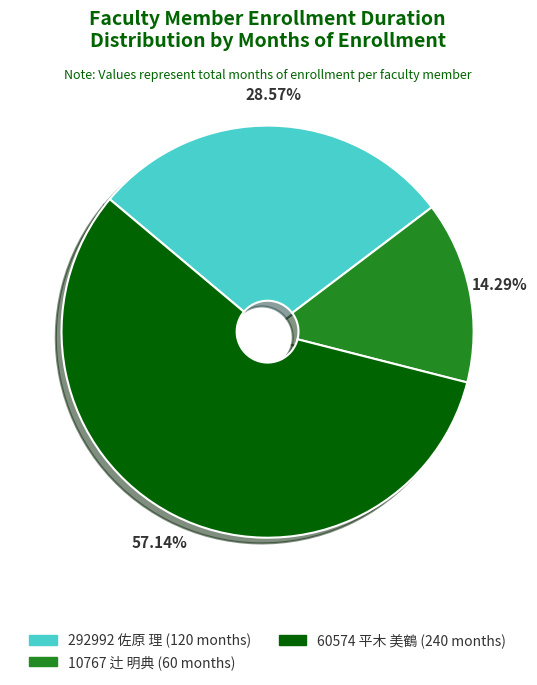

Rank the categories by value from highest to lowest.

60574 平木 美鶴 (240 months), 292992 佐原 理 (120 months), 10767 辻 明典 (60 months)